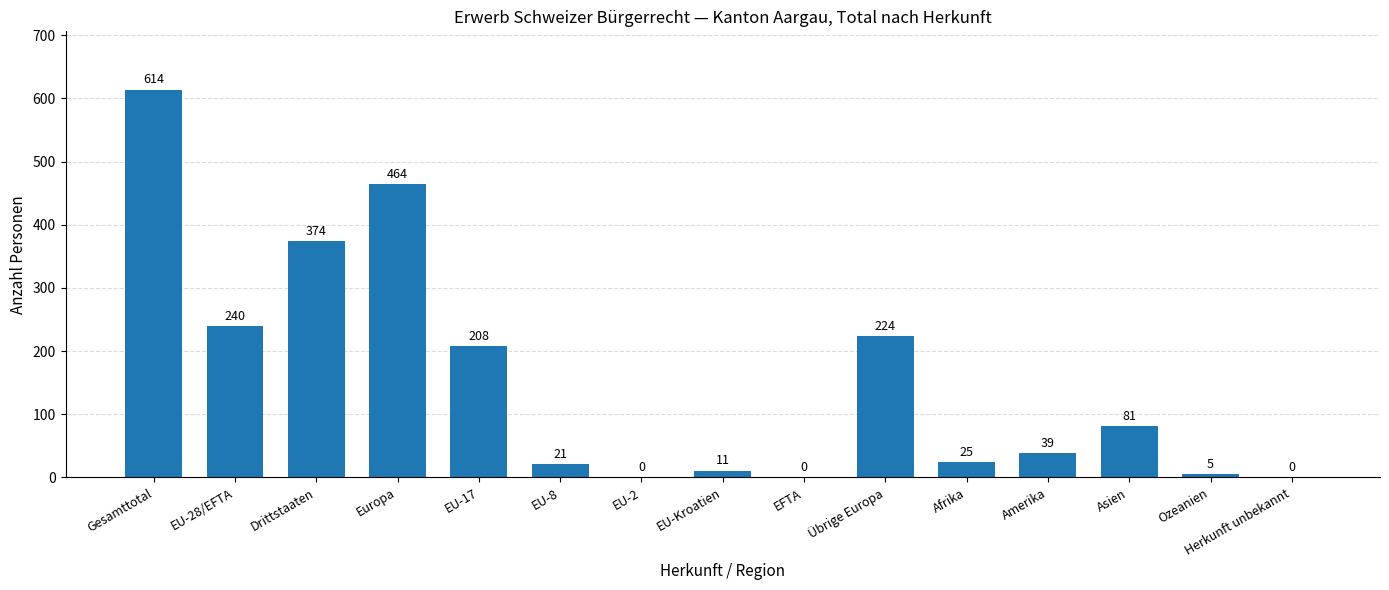

Is it true that the value at Gesamttotal is 130?

False